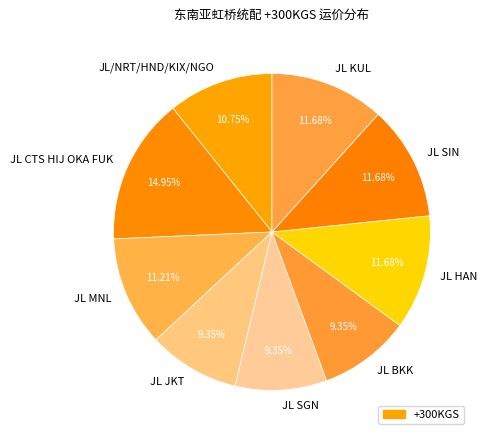

How many segments does this pie chart have?

9